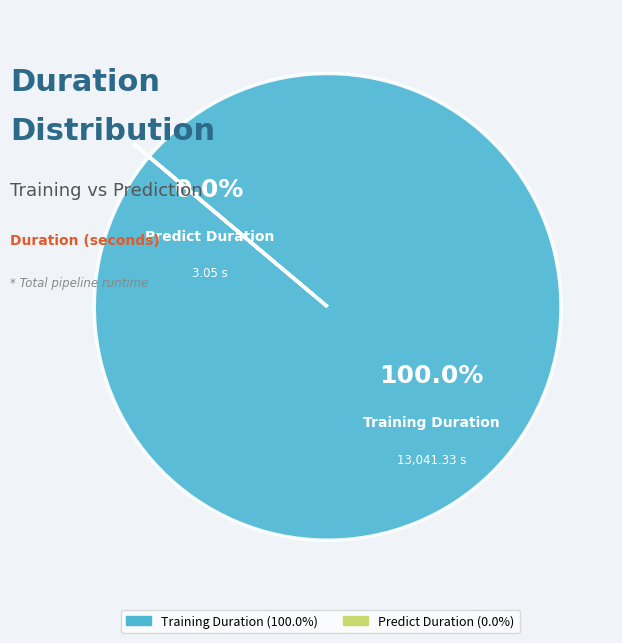

To the nearest percent, what is the combined percentage of training_duration and predict_duration?

100%